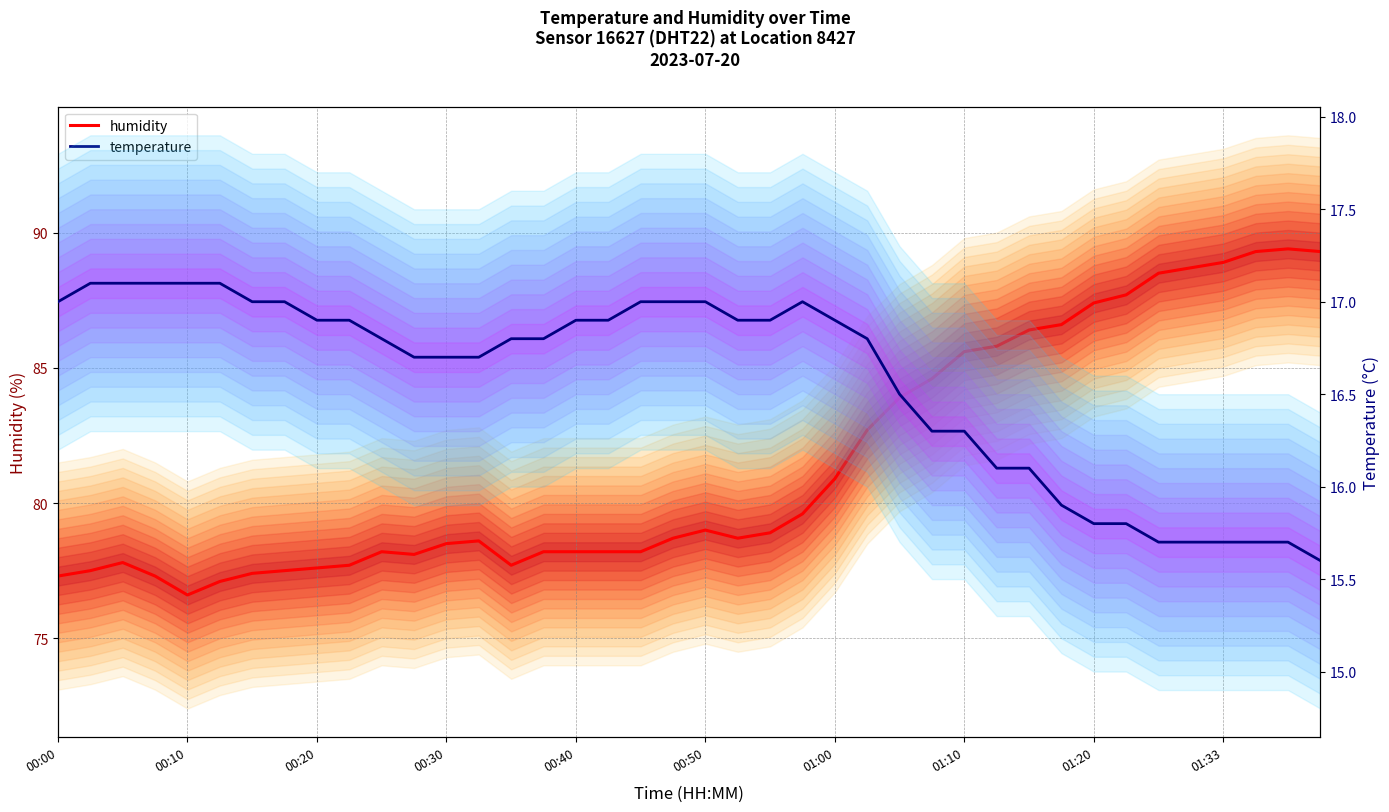

What is the value of the humidity point at the 17th from the left?

78.2